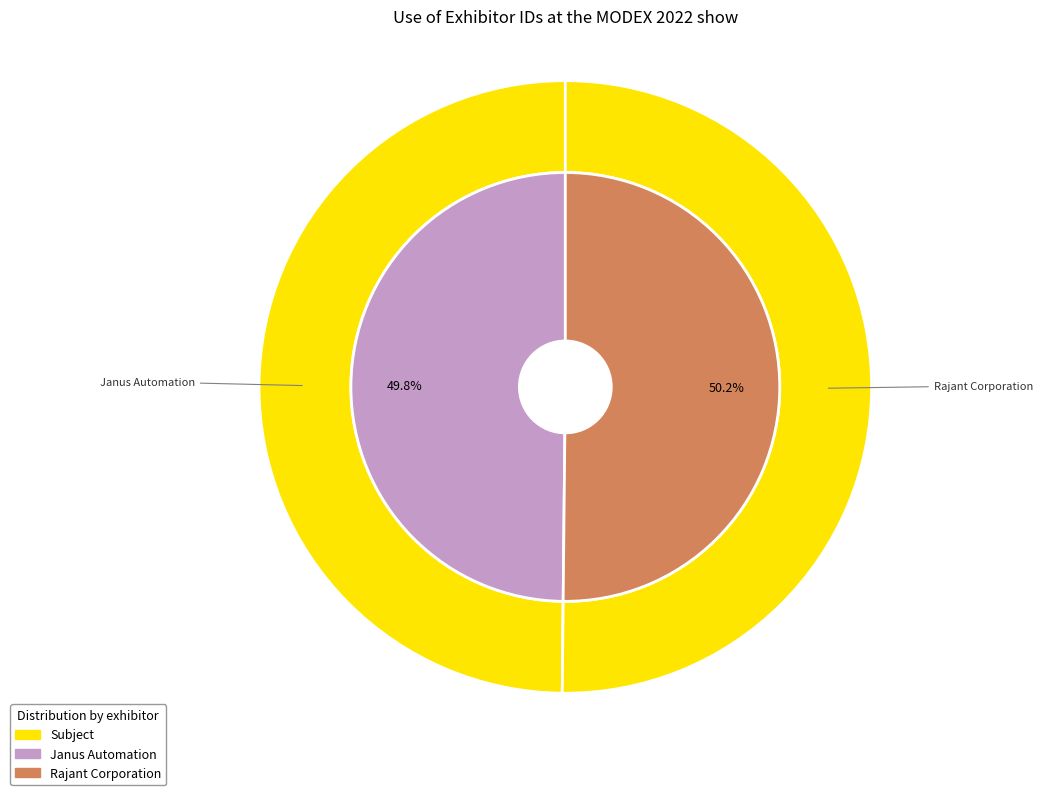

What is the total percentage of Janus Automation and Rajant Corporation?

100.0%